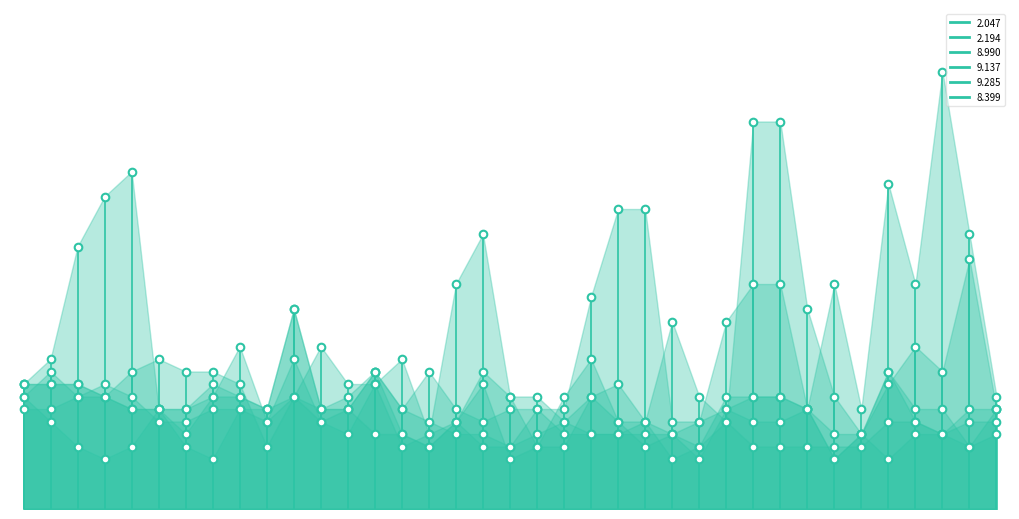

Is the value of 2.047 at 20 greater than the value of 9.137 at 30?

Yes